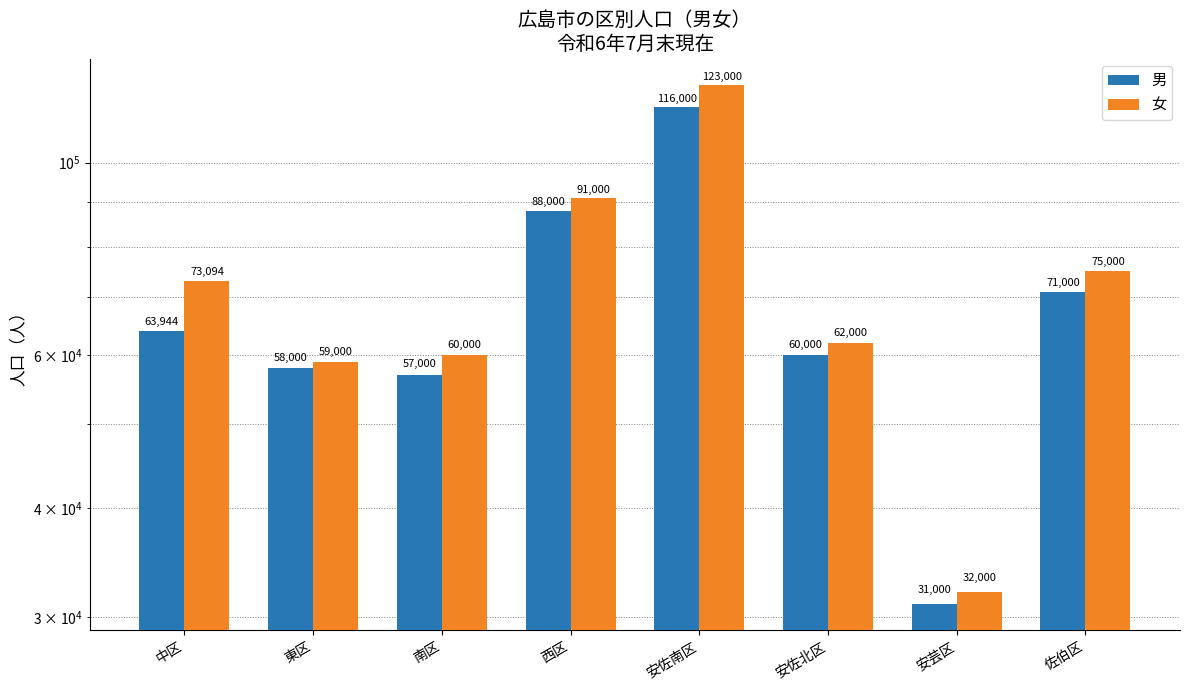

What is the minimum value shown in the chart?

31000